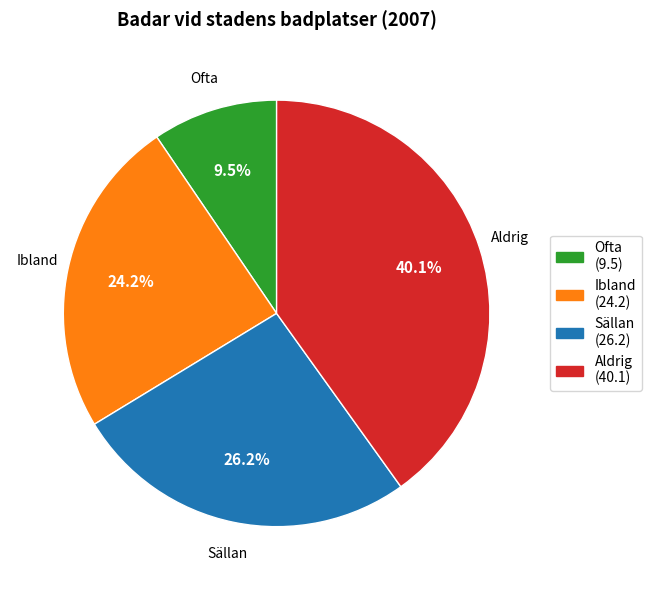

To the nearest percent, what percentage of the pie is Aldrig?

40%